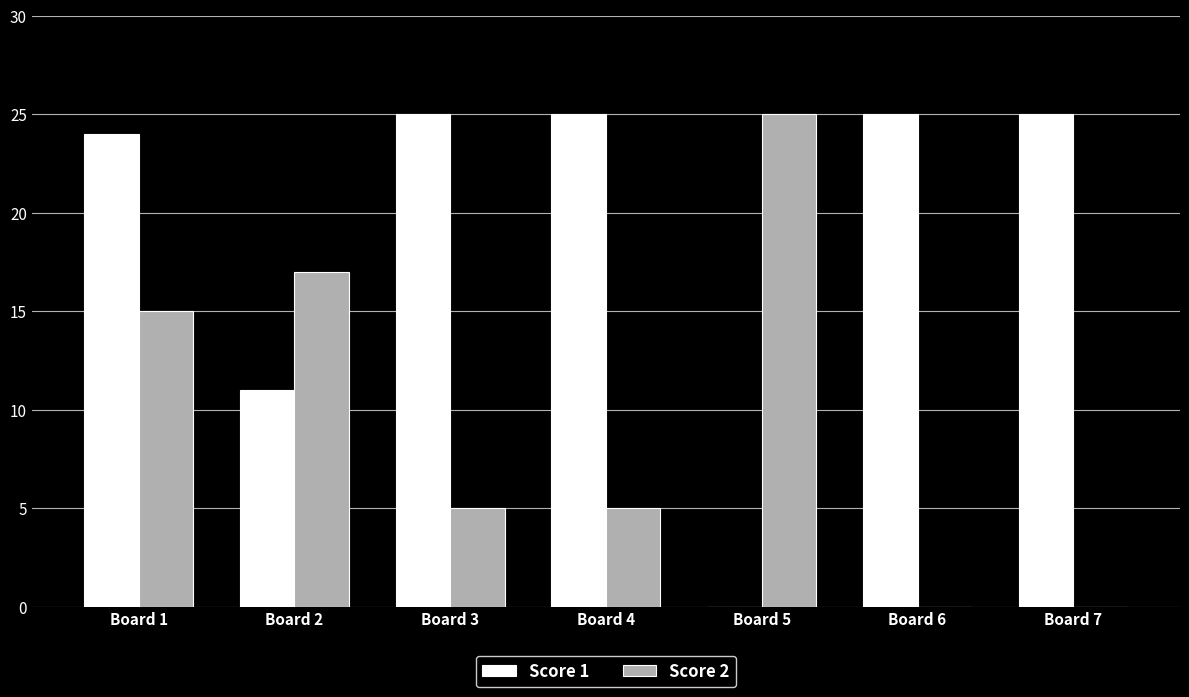

Which category has the highest value in the Score 2 series?

Board 5